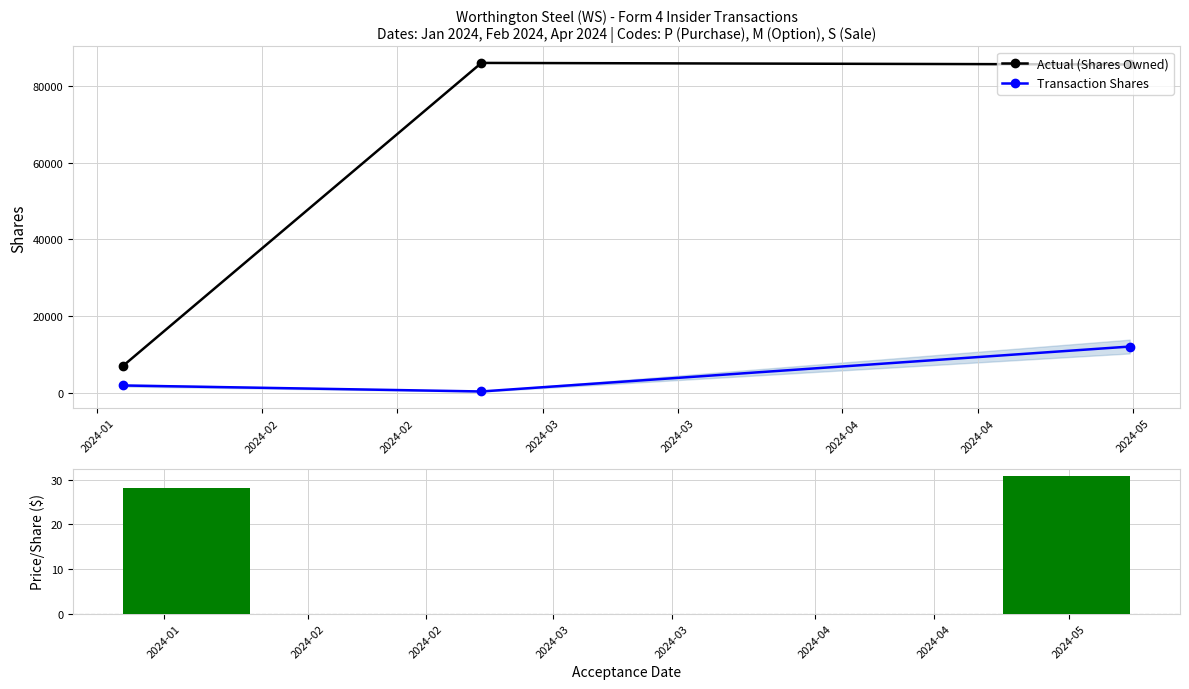

What is the maximum value for Actual (Shares Owned)?

85989